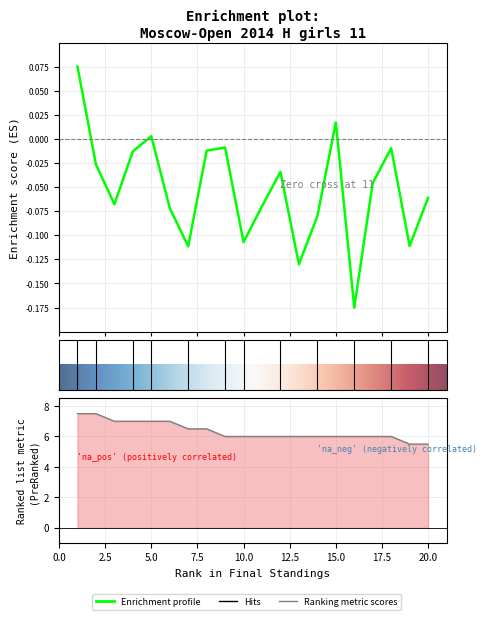

Reading left to right, what are all the values shown in this chart?

Enrichment profile: 0.1	-0.0	-0.1	-0.0	0.0	-0.1	-0.1	-0.0	-0.0	-0.1	-0.1	-0.0	-0.1	-0.1	0.0	-0.2	-0.0	-0.0	-0.1	-0.1
Ranking metric scores: 7.5	7.5	7.0	7.0	7.0	7.0	6.5	6.5	6.0	6.0	6.0	6.0	6.0	6.0	6.0	6.0	6.0	6.0	5.5	5.5